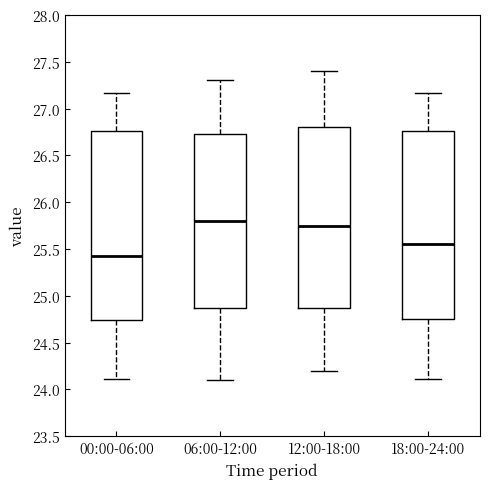

Where is the lower edge of the box for 18:00-24:00 on the y-axis? The values are not printed on the chart, so give them approximately, as read against the axis.

24.75